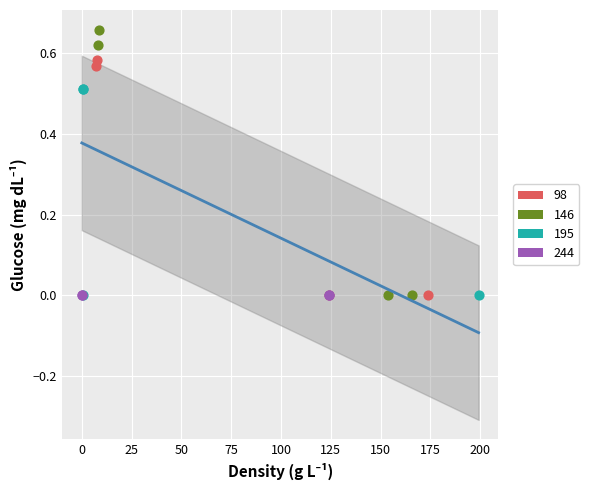

Which series reaches the maximum Y coordinate?

146